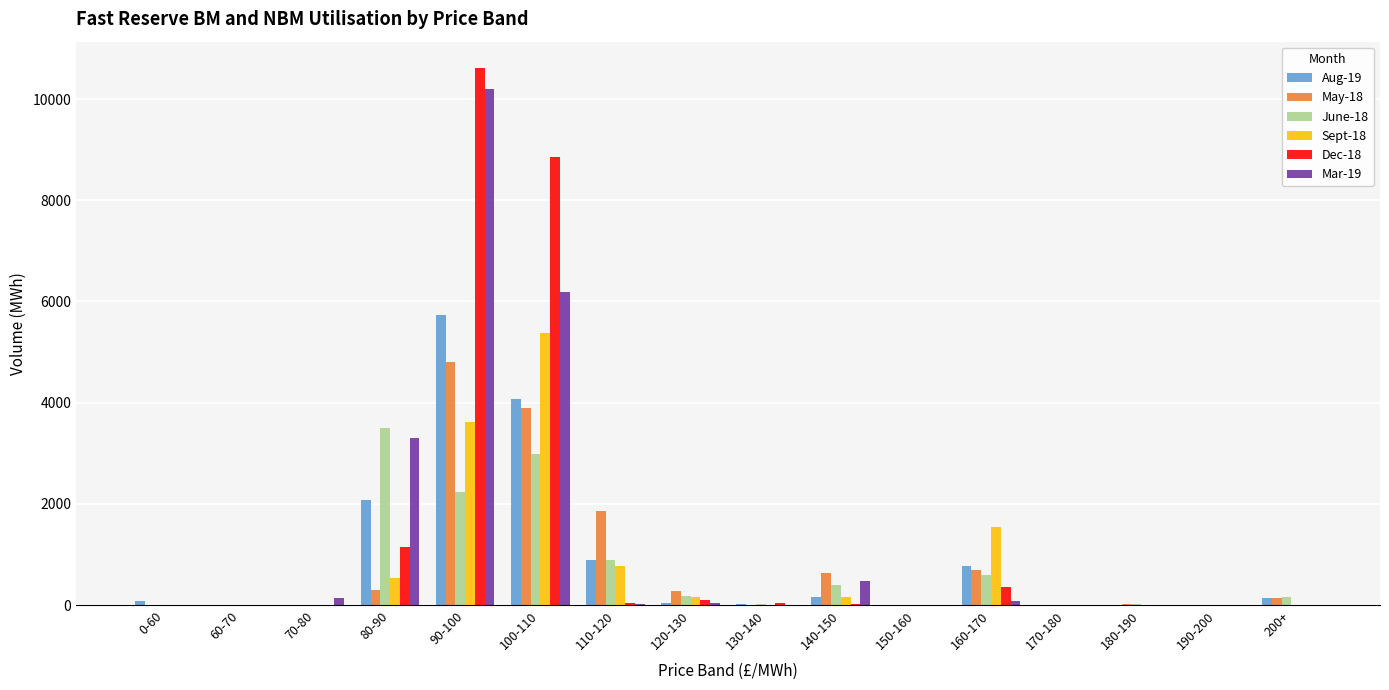

The Mar-19 series shows 0.0 at 200+. True or false?

True